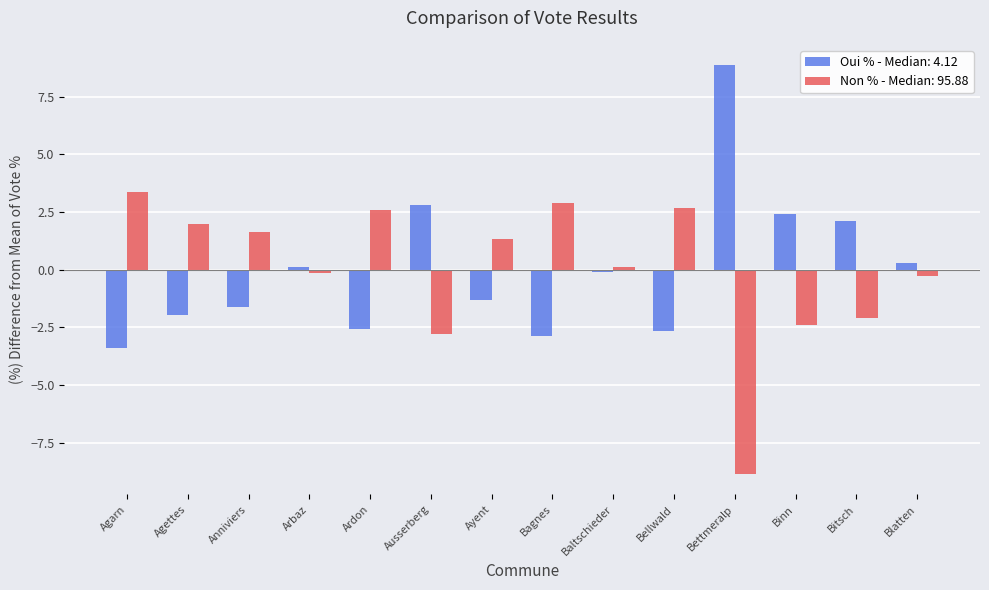

Is the value of Non % - Median: 95.88 at Baltschieder greater than the value of Oui % - Median: 4.12 at Ayent?

Yes